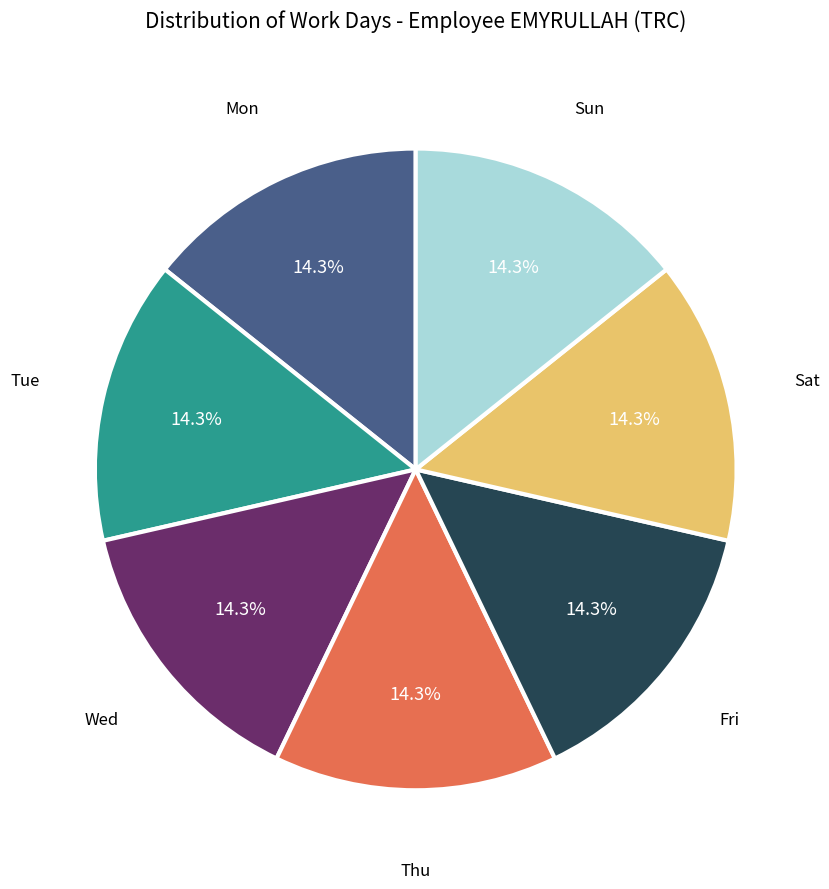

Is there any slice that represents more than half of the pie?

No